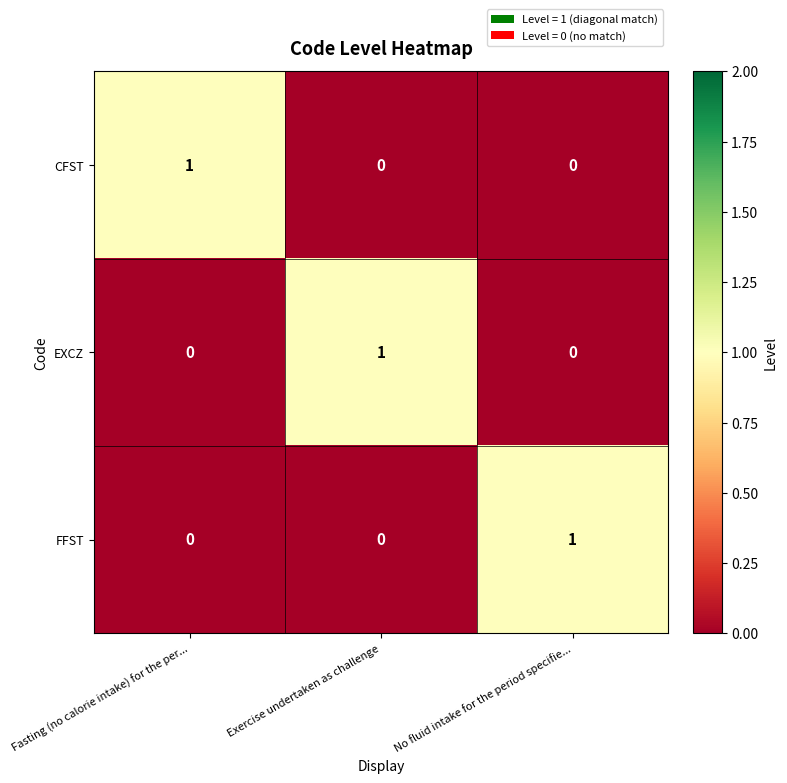

How many categories are shown in the chart?

3